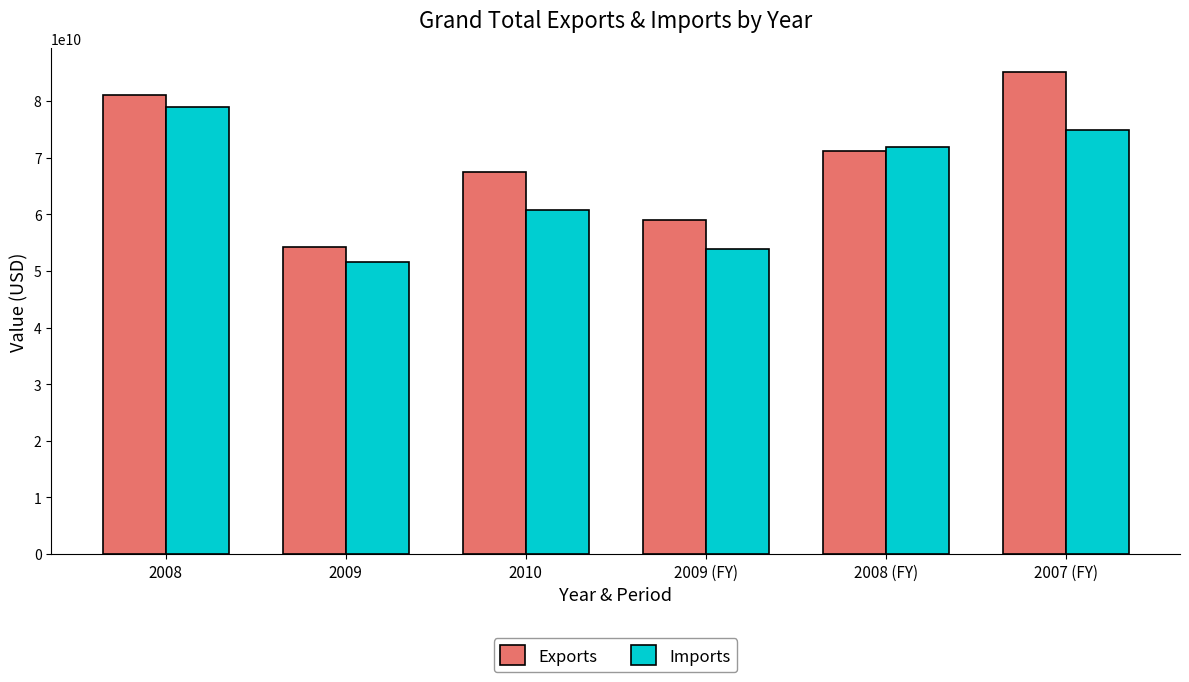

At which label does Imports reach its minimum?

2009